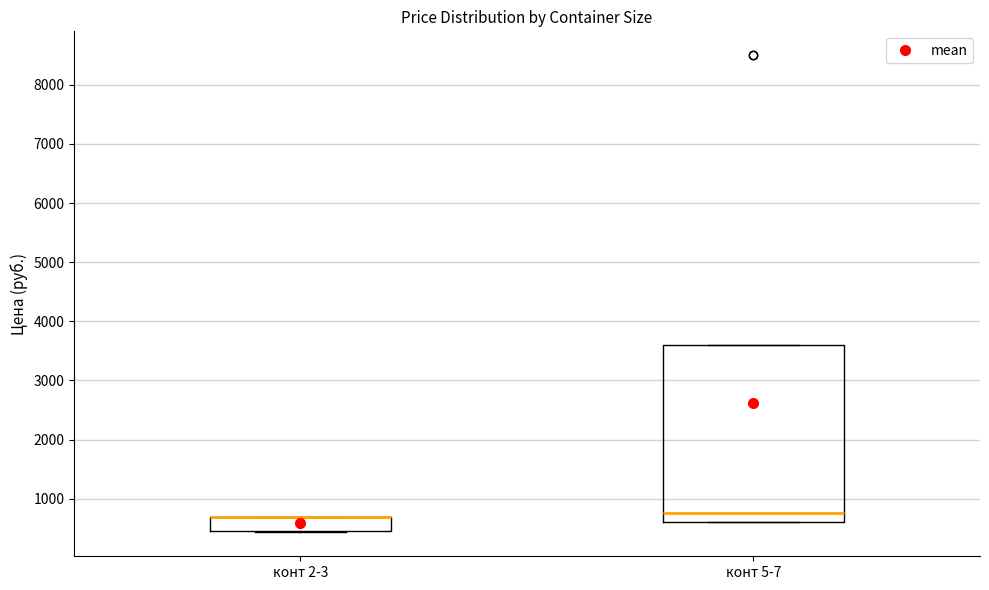

Reading left to right, read every box against the y-axis: the position of its median line, the range the box covers, and the ends of its whiskers. The values are not printed on the chart, so give them approximately, as read against the axis.

конт 2-3: median 700 (drawn on the box's upper edge), box 500 to 700, whiskers 400 to 700
конт 5-7: median 800, box 600 to 3600, whiskers 600 to 3600